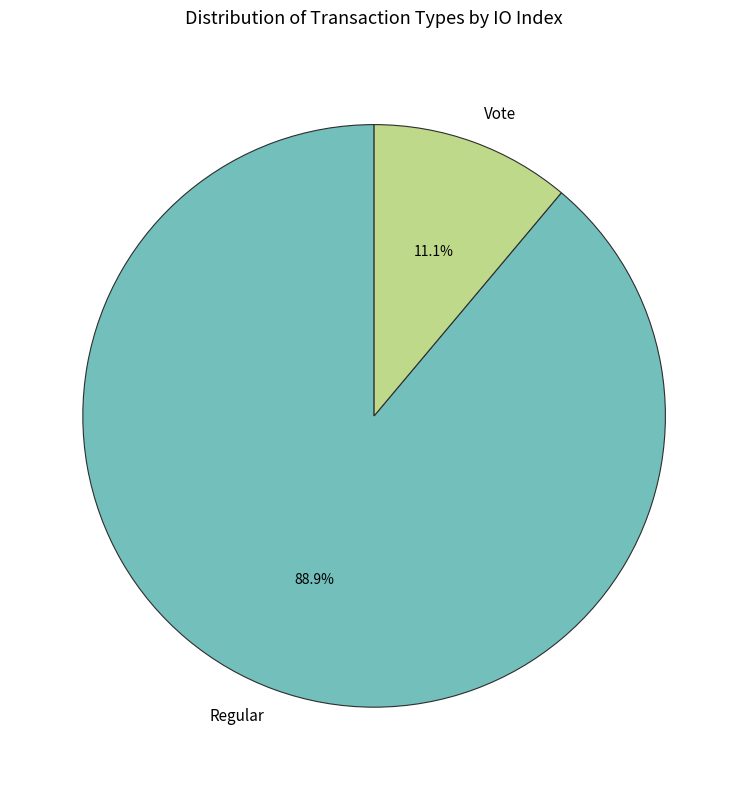

The Vote slice represents 3% of the pie. True or false?

False